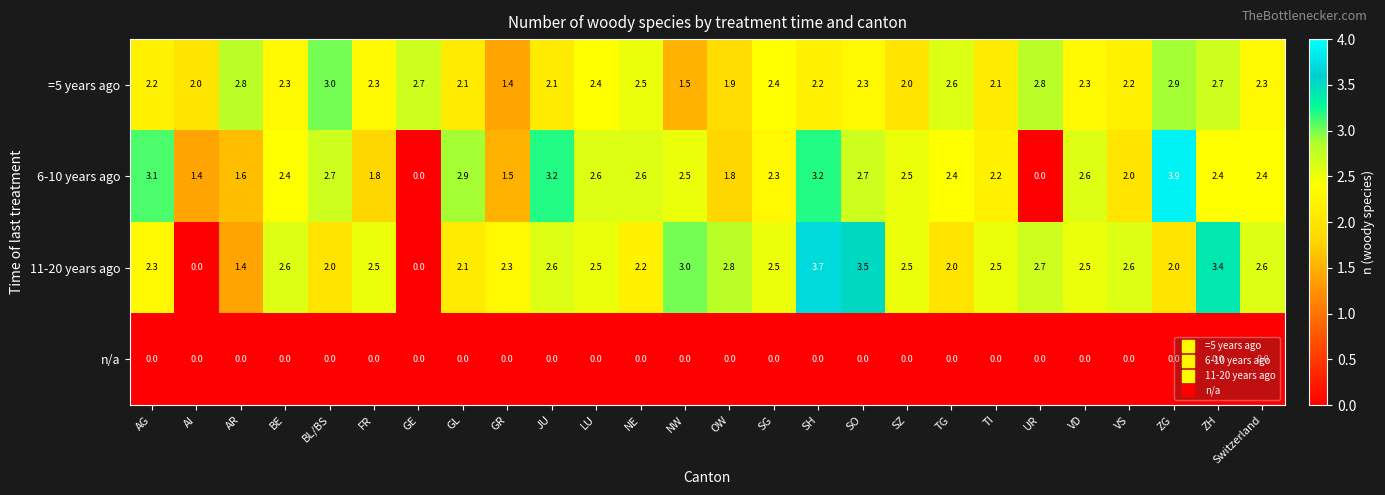

What is the spread (max minus min) of values at SZ?

2.5